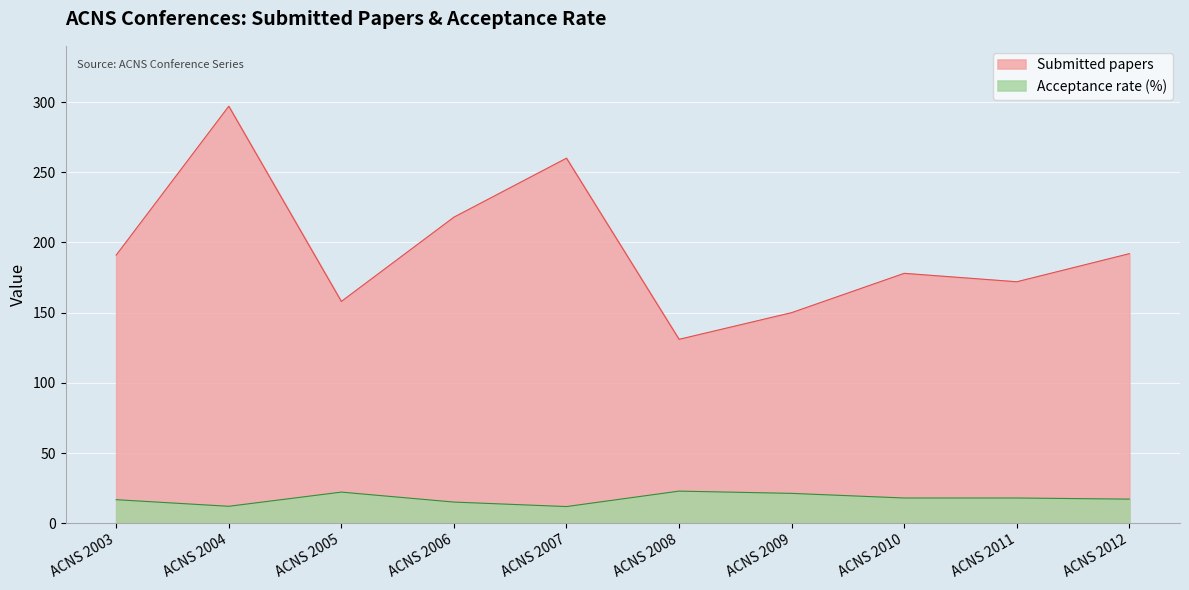

What is the spread (max minus min) of values at ACNS 2007?

248.1